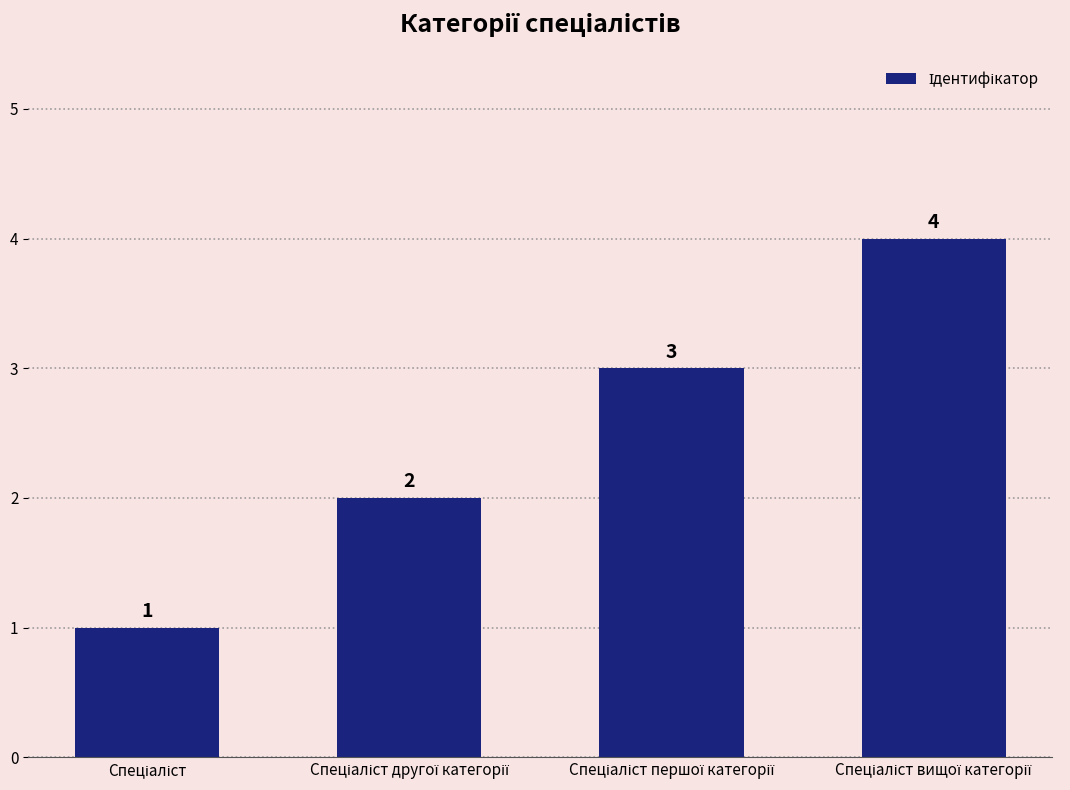

Reading left to right, transcribe all the data shown in this chart.

1	2	3	4